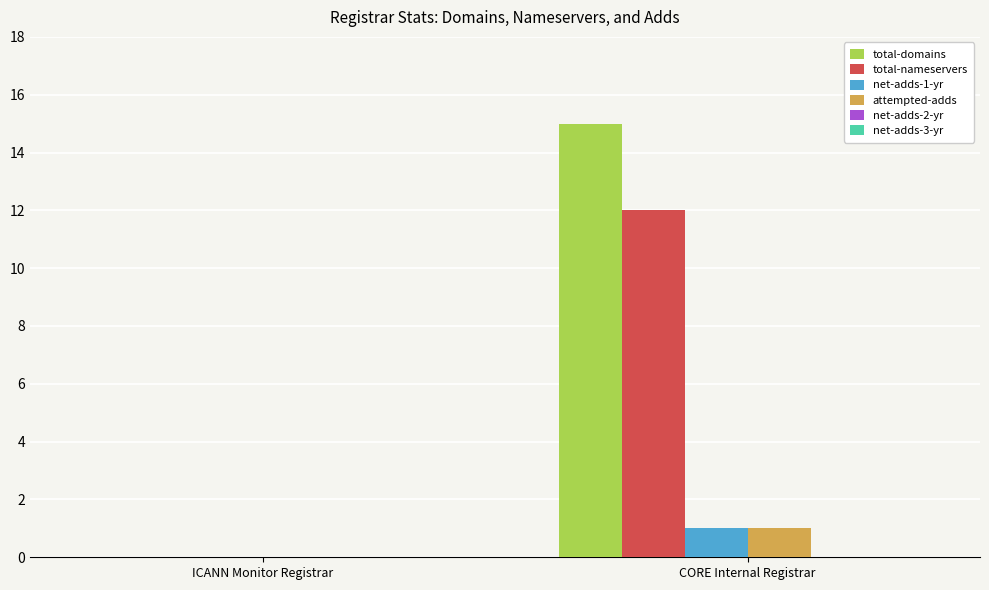

The total-nameservers series shows 12 at CORE Internal Registrar. True or false?

True